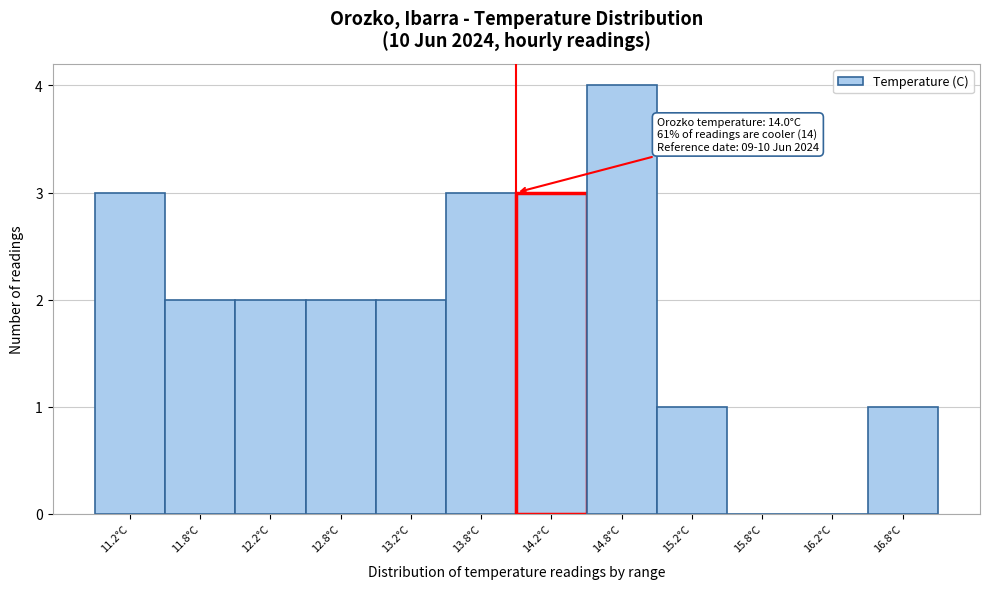

Which range on the x-axis has the tallest bar?

14.5 to 15.0